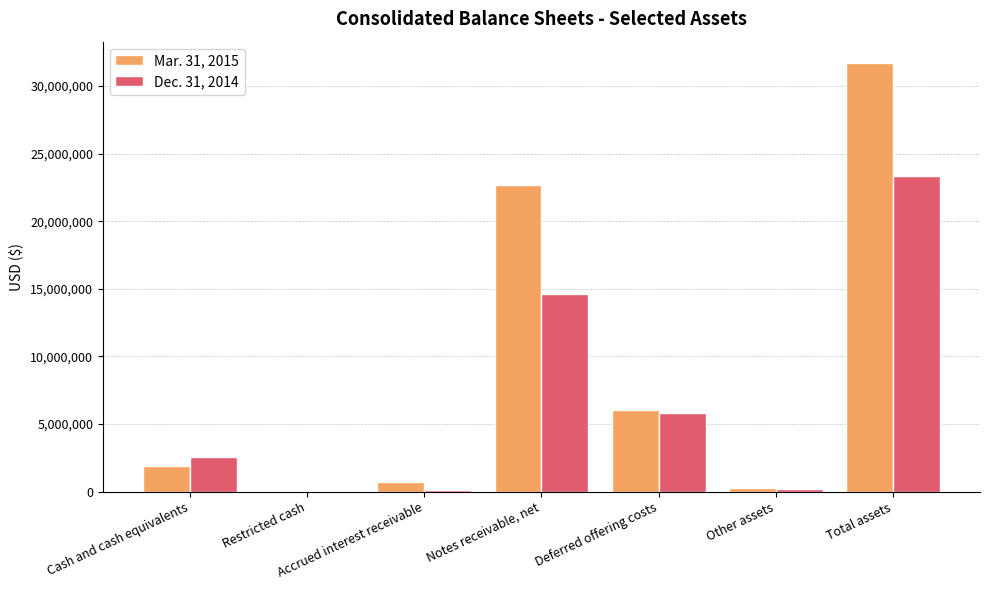

Which series changed the most between Cash and cash equivalents and Total assets?

Mar. 31, 2015